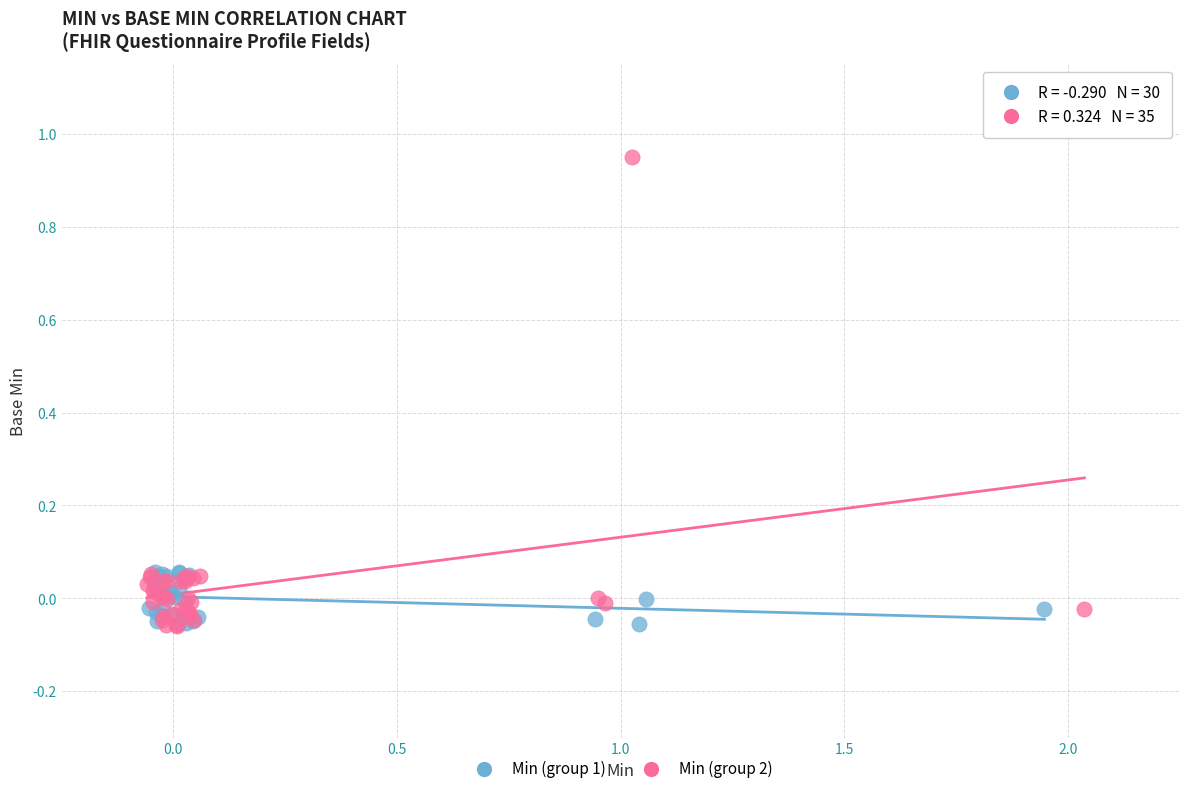

Which series contains the highest Y value?

Min (group 2)